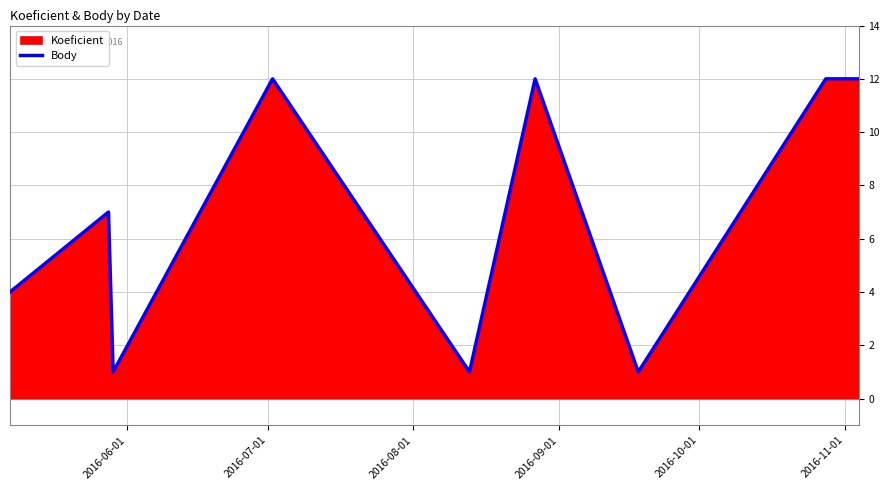

Reading left to right, what are all the values shown in this chart?

4	7	1	12	1	12	1	12	12